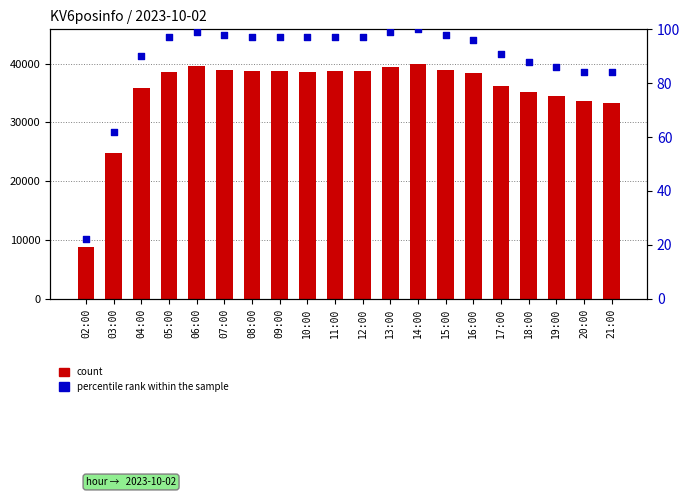

Which series reaches the minimum Y coordinate?

percentile rank within the sample